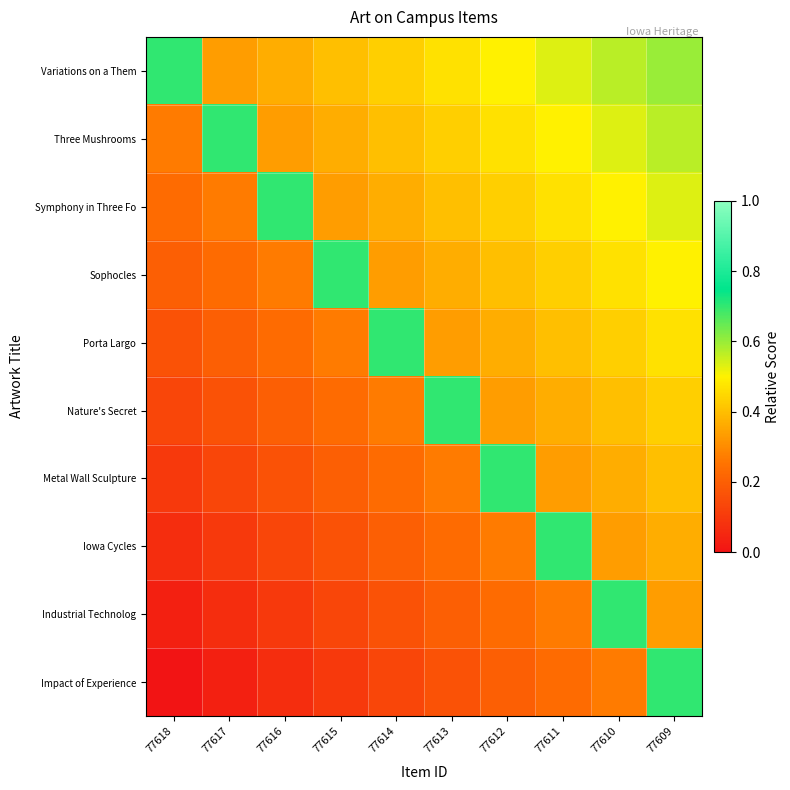

Rank the series by their maximum value, from lowest to highest.

Variations on a Them, Three Mushrooms, Symphony in Three Fo, Sophocles, Porta Largo, Nature's Secret, Metal Wall Sculpture, Iowa Cycles, Industrial Technolog, Impact of Experience